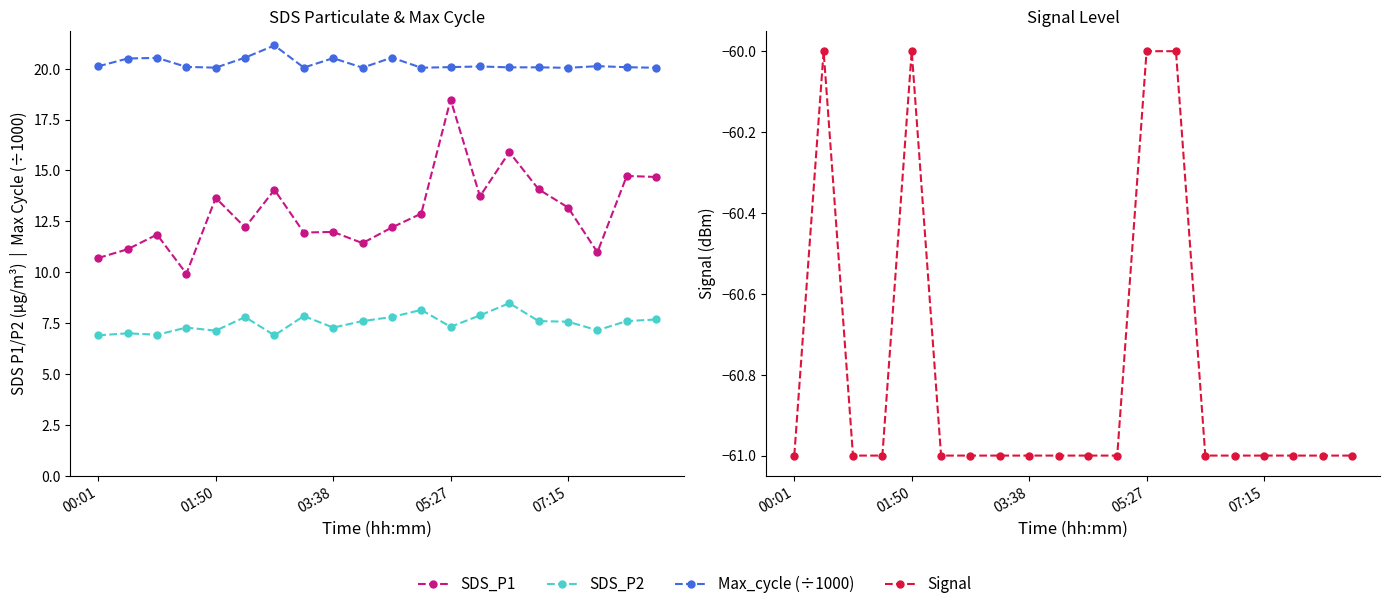

How many distinct data groups are displayed?

4